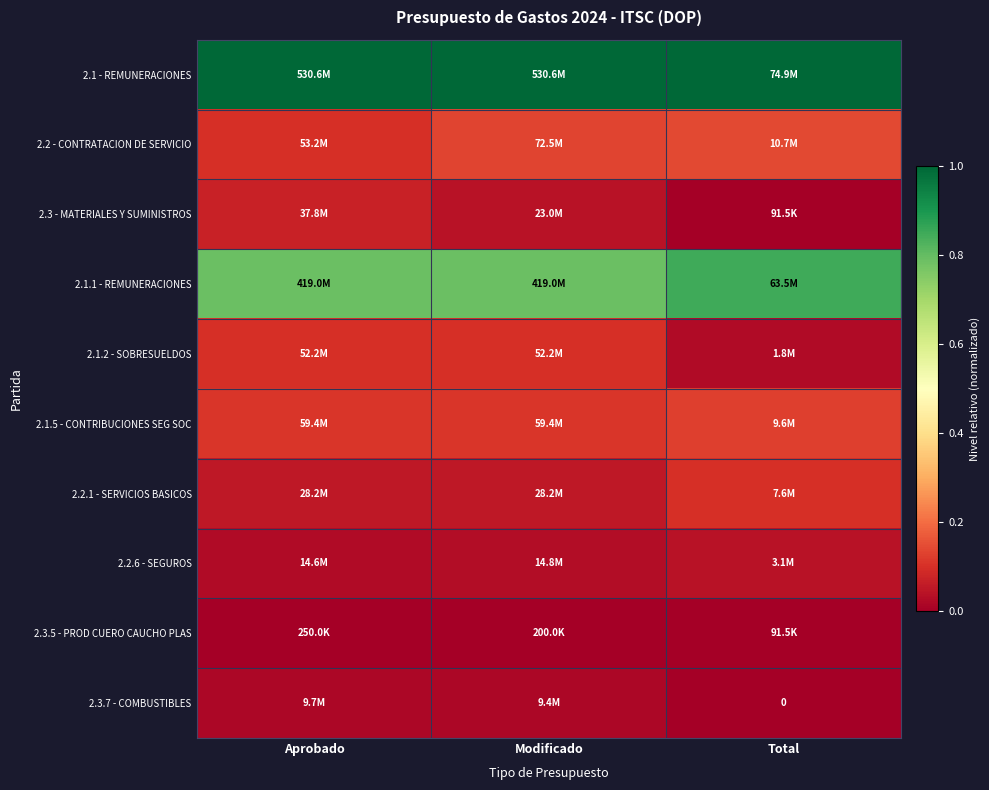

Is the value of 2.1.1 - REMUNERACIONES at Total greater than the value of 2.1 - REMUNERACIONES at Modificado?

No